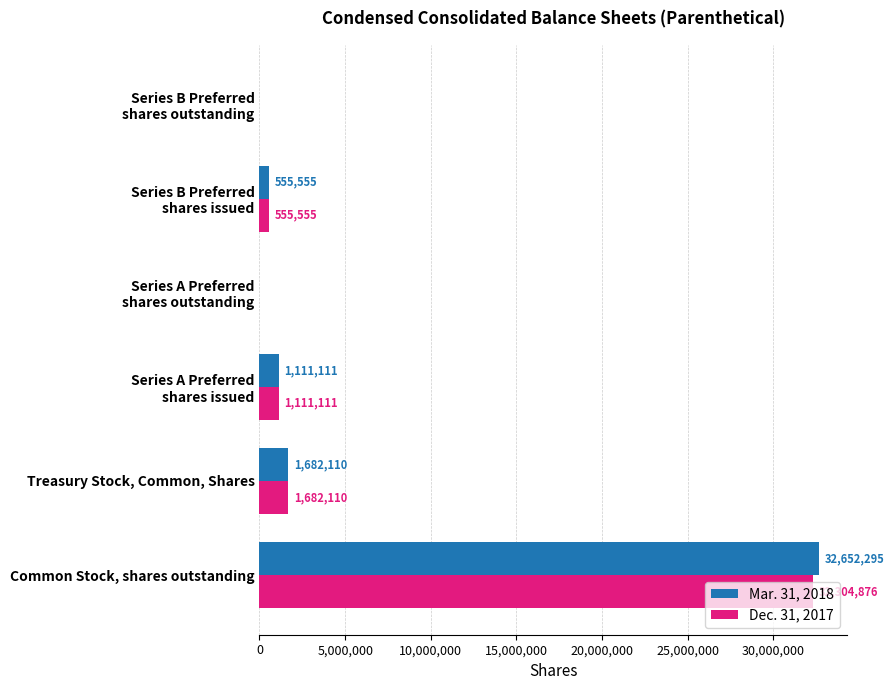

The Dec. 31, 2017 series shows 2869242 at Treasury Stock, Common, Shares. True or false?

False